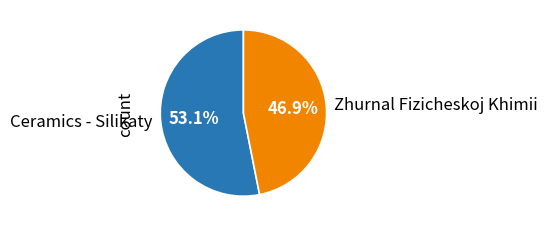

Is there a majority slice in this chart?

Yes